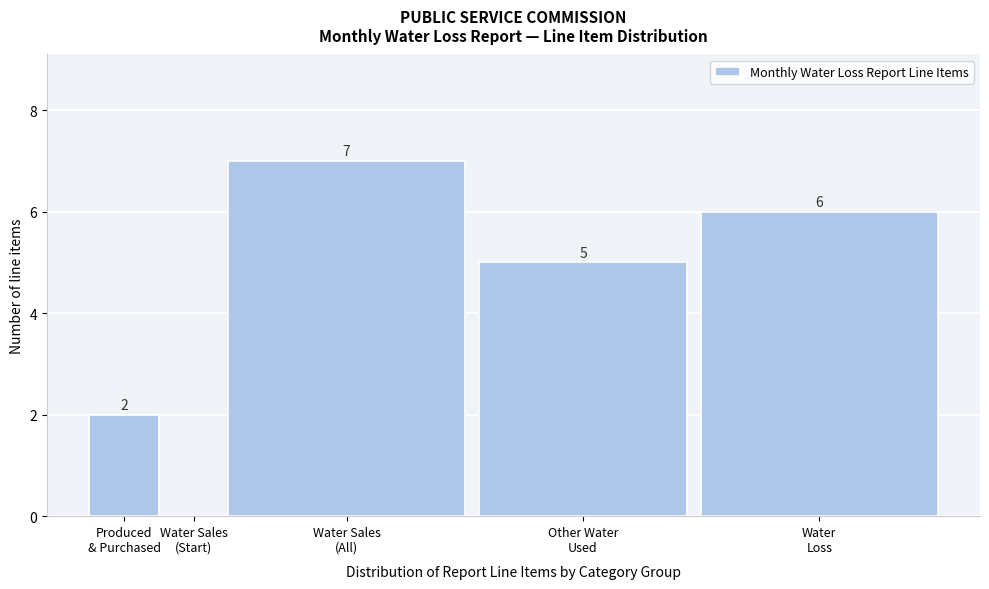

What is the sum of all values?

20